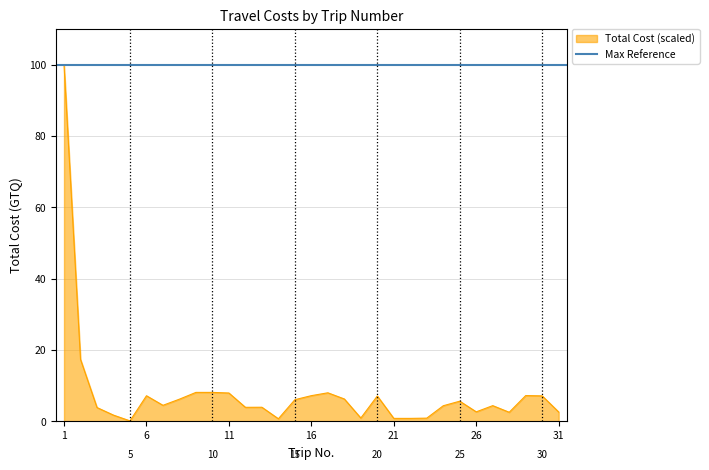

Reading left to right, list all the values displayed in this chart.

1=100.0	2=17.4	3=3.9	4=1.8	5=0.2	6=7.2	7=4.5	8=6.3	9=8.1	10=8.1	11=8.0	12=4.0	13=4.0	14=0.8	15=6.1	16=7.2	17=8.0	18=6.3	19=1.0	20=7.1	21=0.9	22=0.9	23=0.9	24=4.4	25=5.7	26=2.7	27=4.4	28=2.6	29=7.3	30=7.2	31=2.6